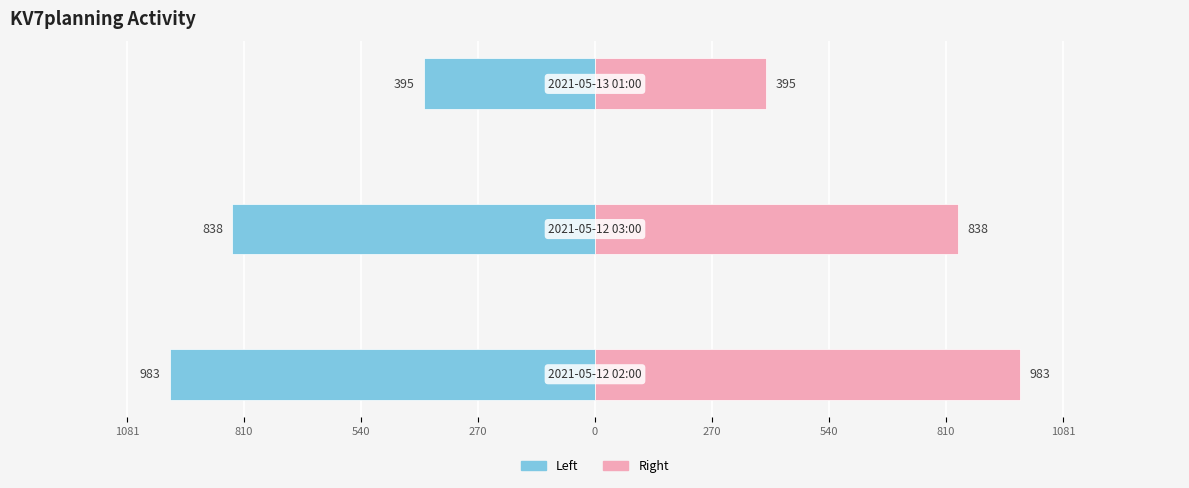

Reading left to right, what are all the values shown in this chart?

KV7planning (left): -983	-838	-395
KV7planning (right): 983	838	395